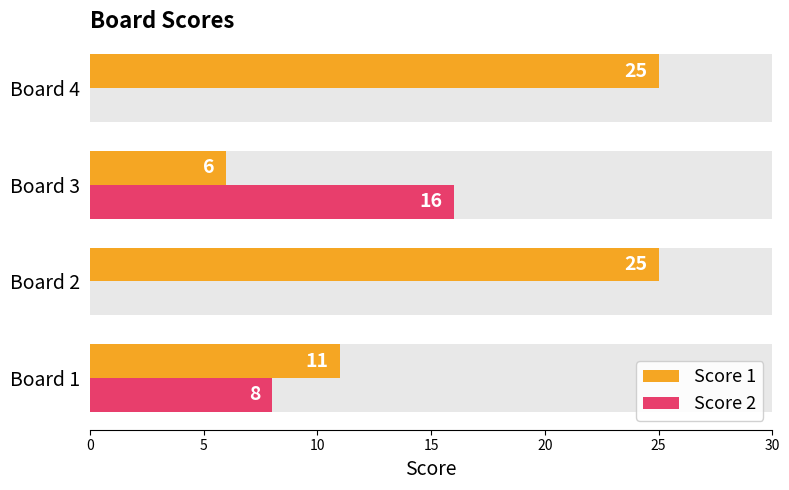

Reading left to right, what are all the values shown in this chart?

Score 1: 11	25	6	25
Score 2: 8	0	16	0